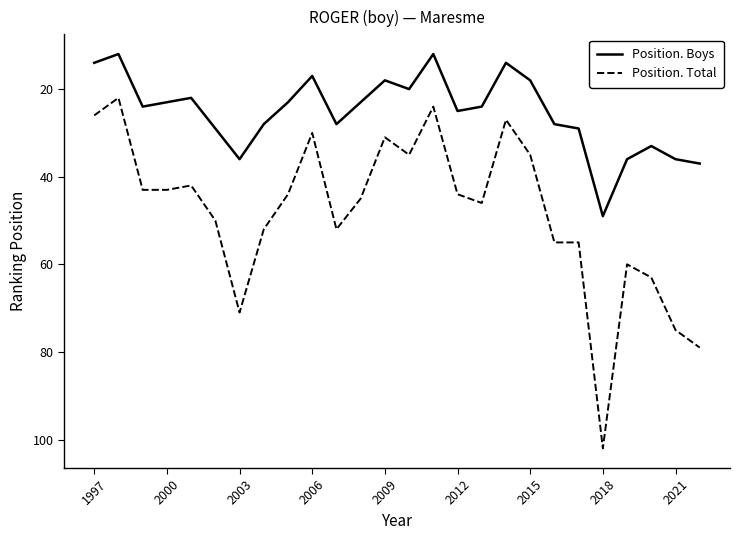

Reading left to right, extract all data points from this chart.

Position. Boys: 14	12	24	23	22	29	36	28	23	17	28	23	18	20	12	25	24	14	18	28	29	49	36	33	36	37
Position. Total: 26	22	43	43	42	50	71	52	44	30	52	45	31	35	24	44	46	27	35	55	55	102	60	63	75	79